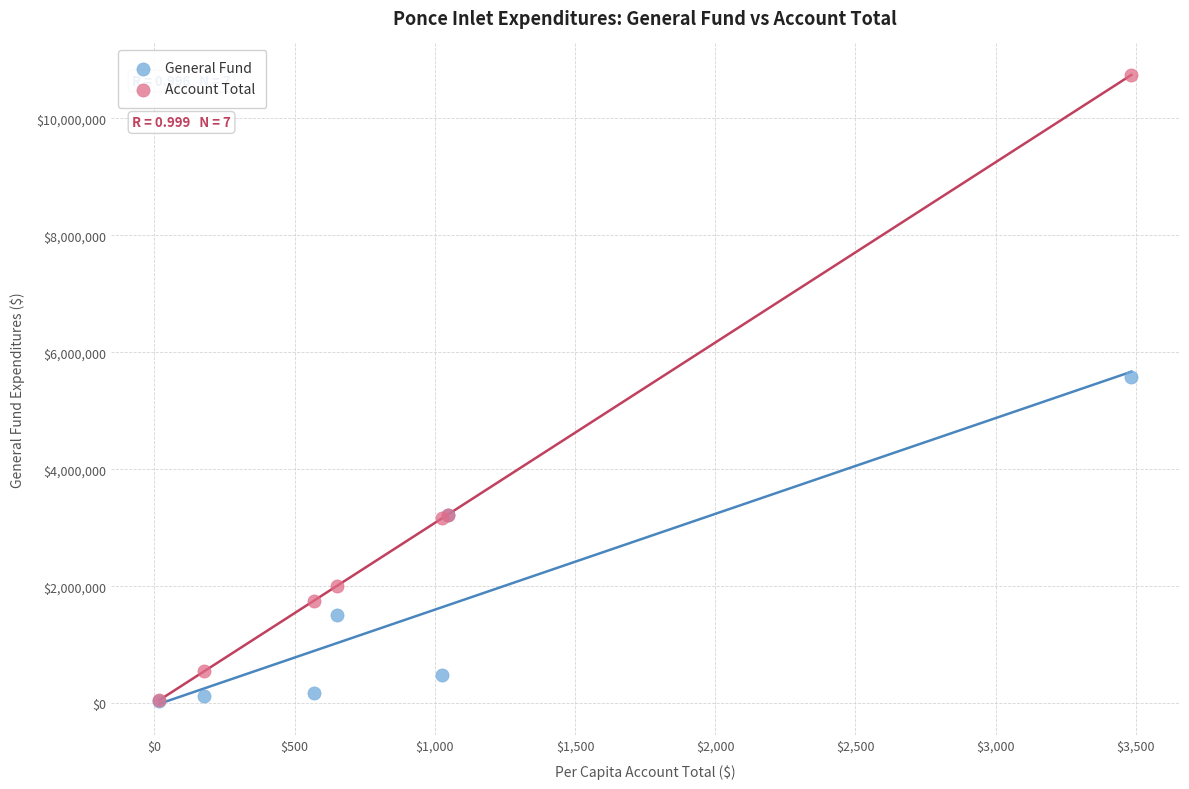

Which series has the widest spread of Y values?

Account Total